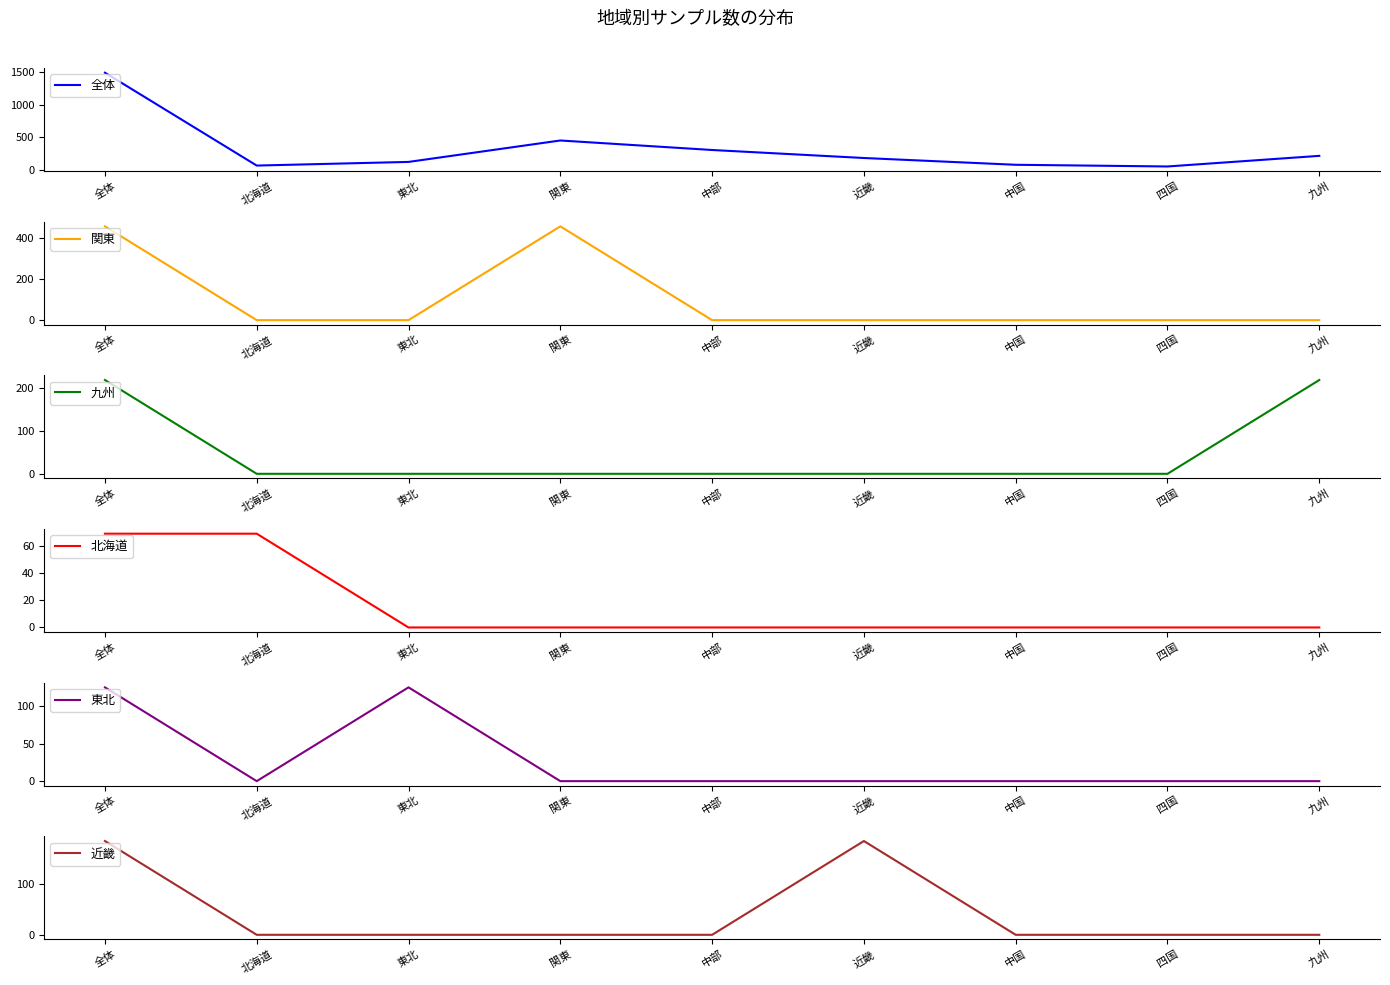

Is the value of 近畿 at 四国 greater than the value of 九州 at 中部?

No